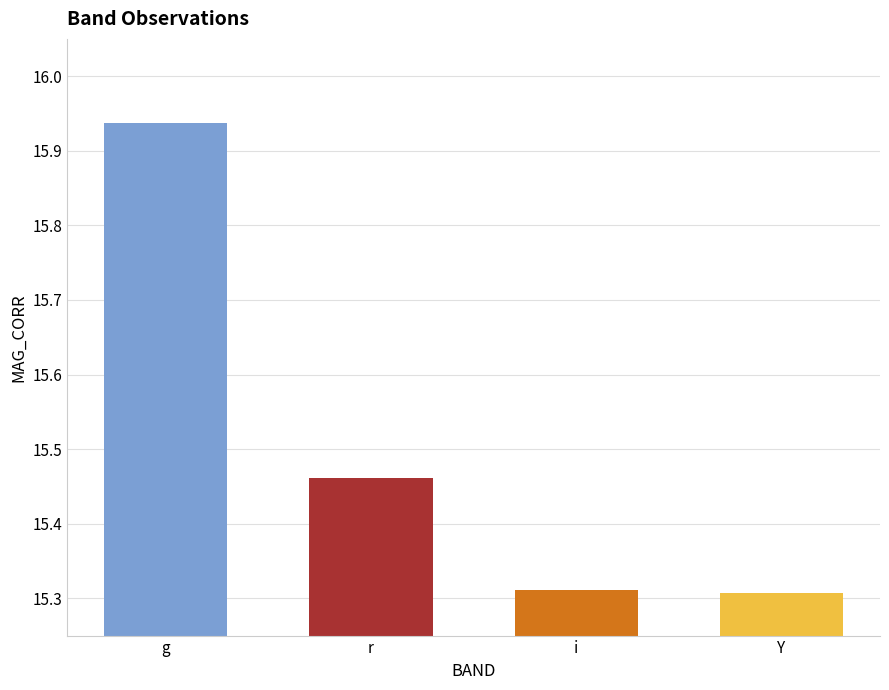

What is the label of the 4th bar from the left?

Y